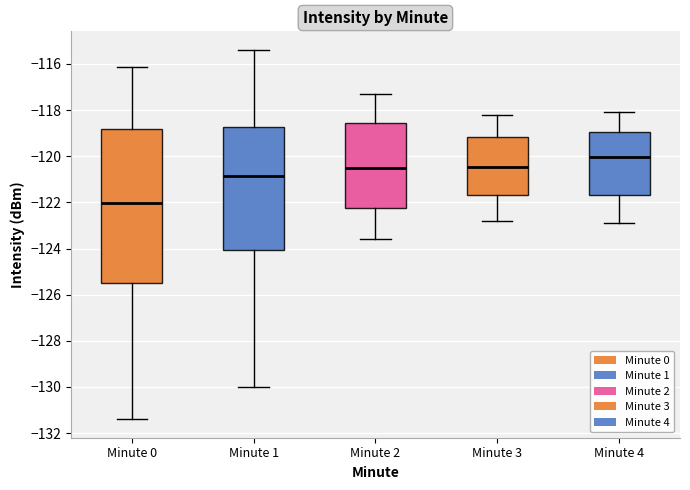

Which box is the tallest, from its lower edge to its upper edge?

Minute 0